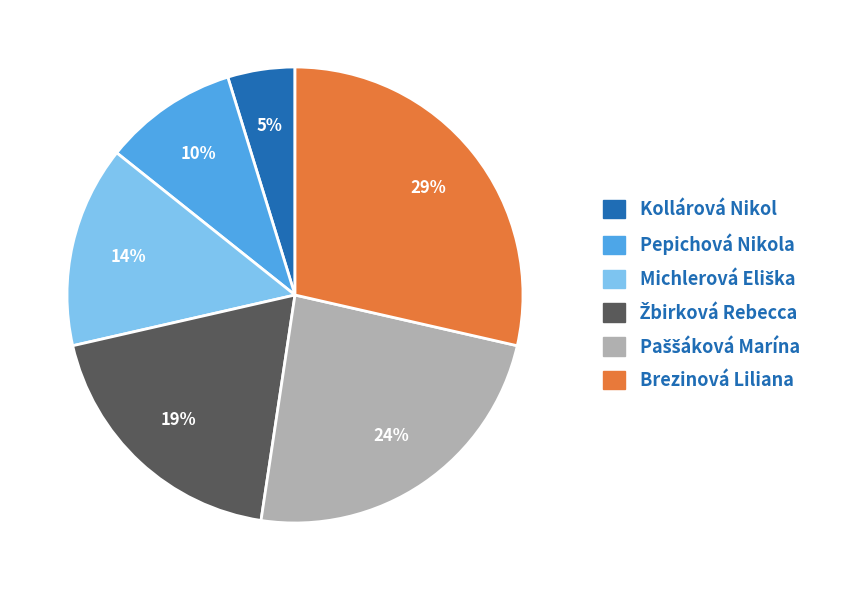

Which category has the biggest portion of the pie?

Brezinová Liliana